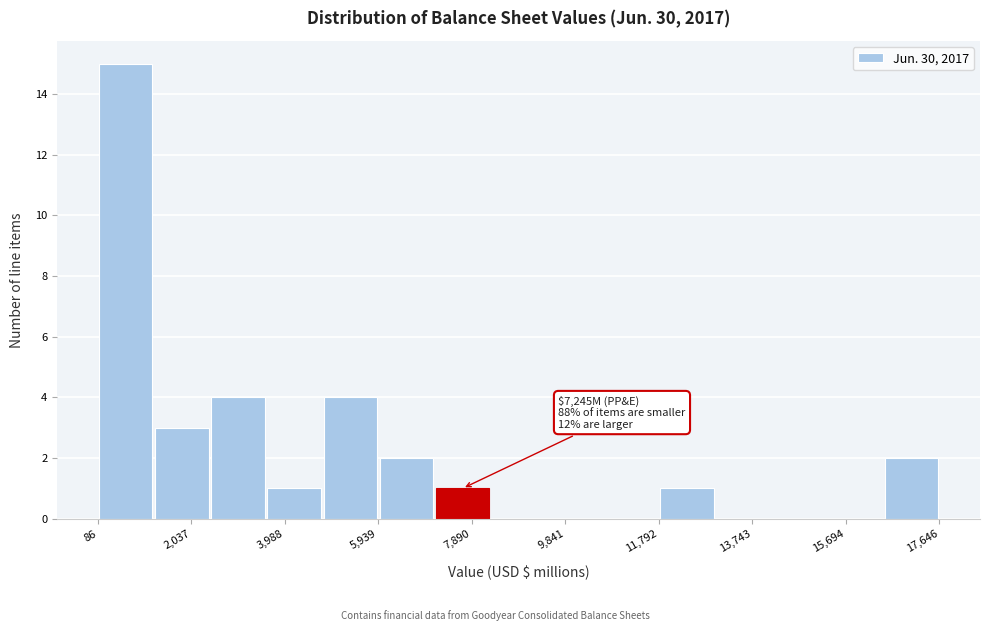

Over which range of the x-axis is the bar tallest?

0 to 1200